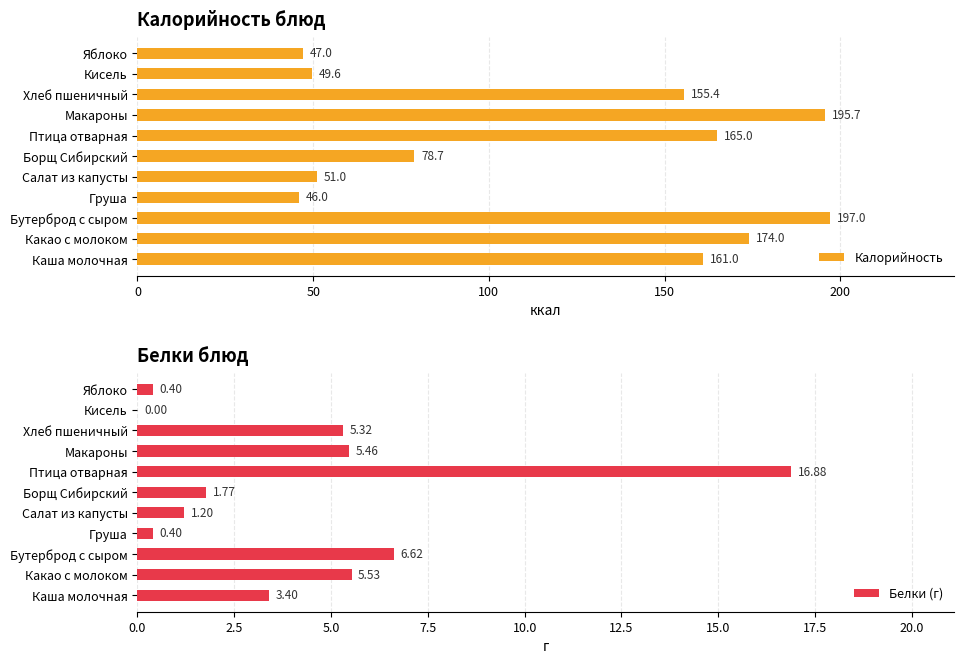

True or false: Калорийность has a value of 71.0 at Груша.

False